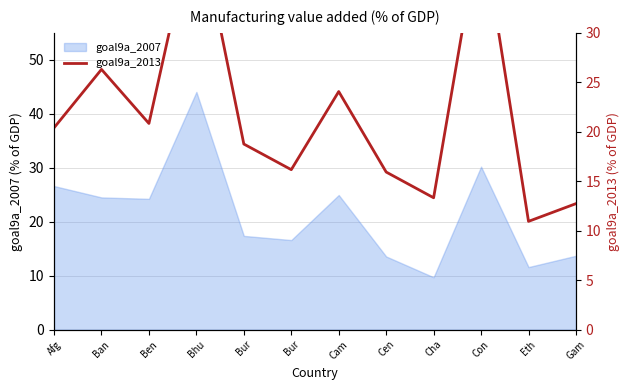

Count the number of categories in the chart.

12